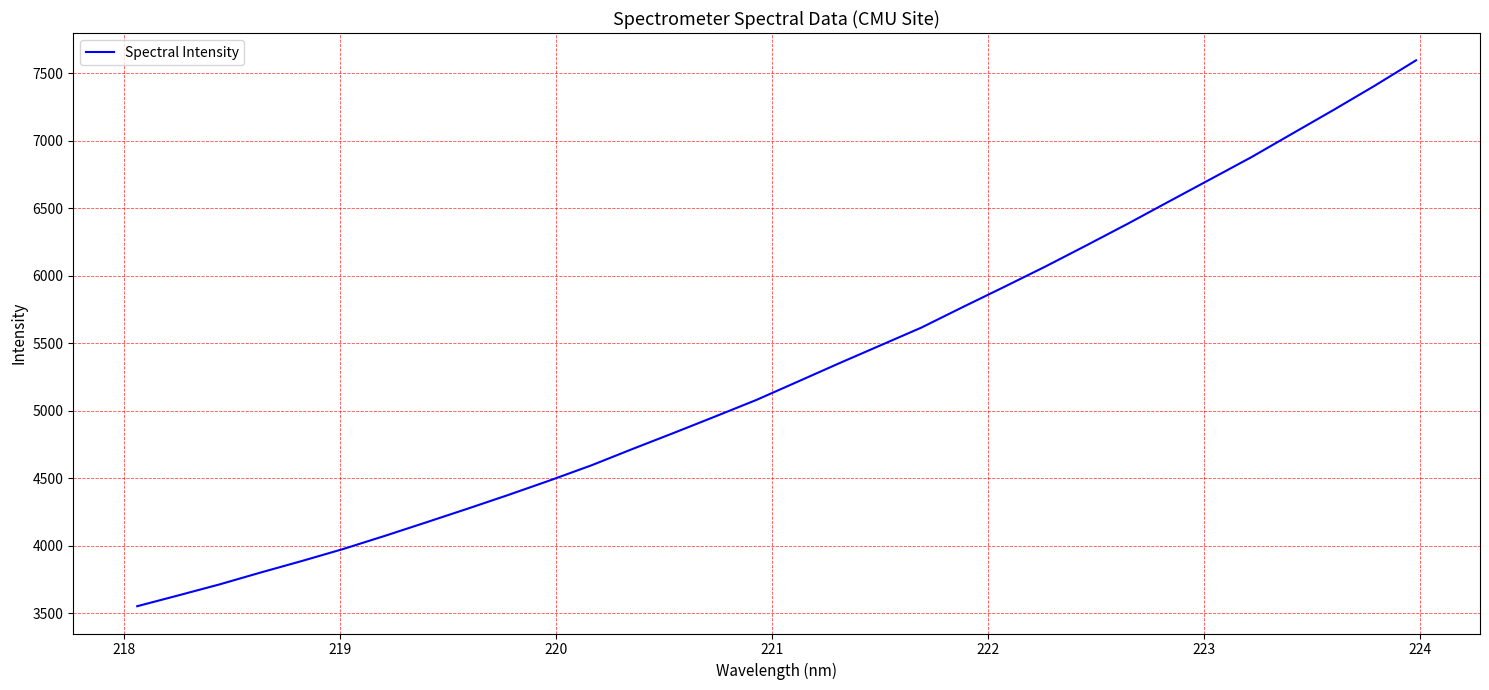

What is the smallest value displayed?

3553.4